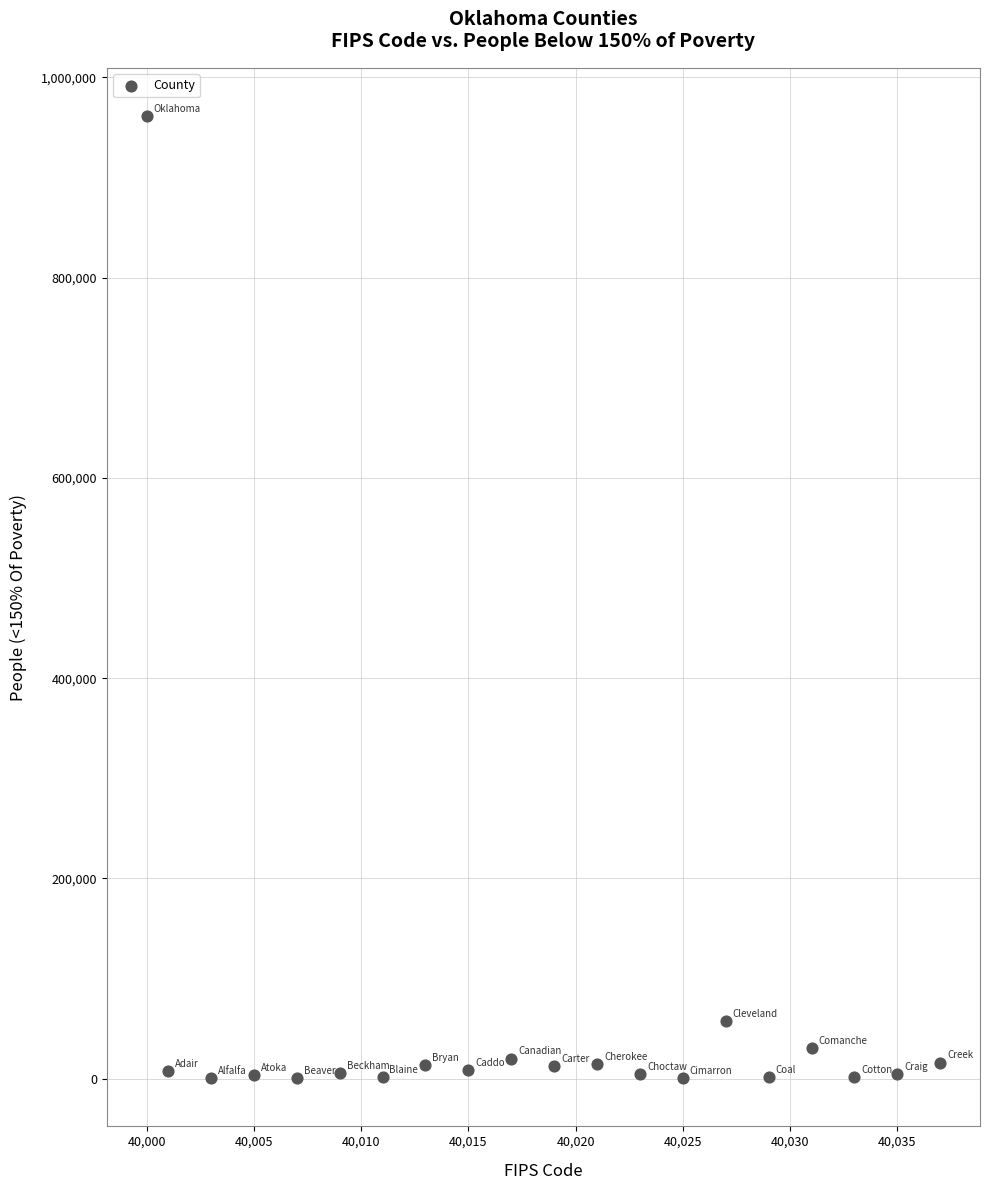

What is the range of X values (max minus min)?

37